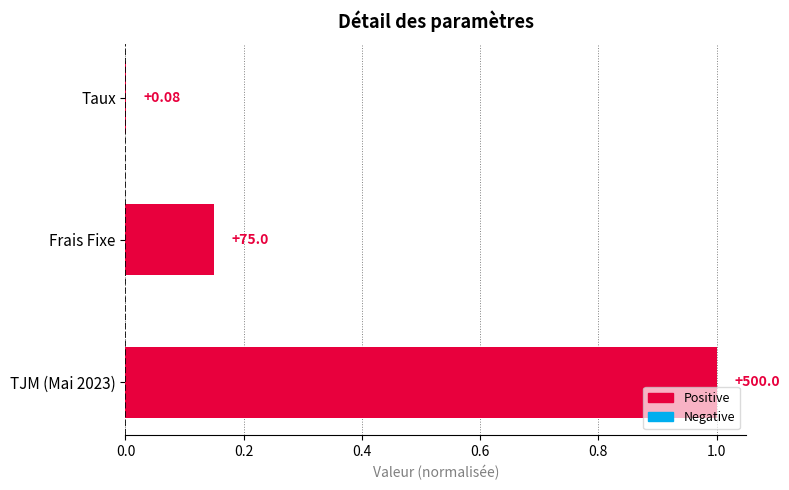

How many bars are there in total?

3